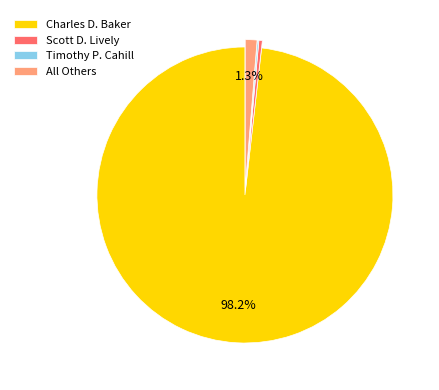

Do All Others and Scott D. Lively together represent more than half of the pie?

No